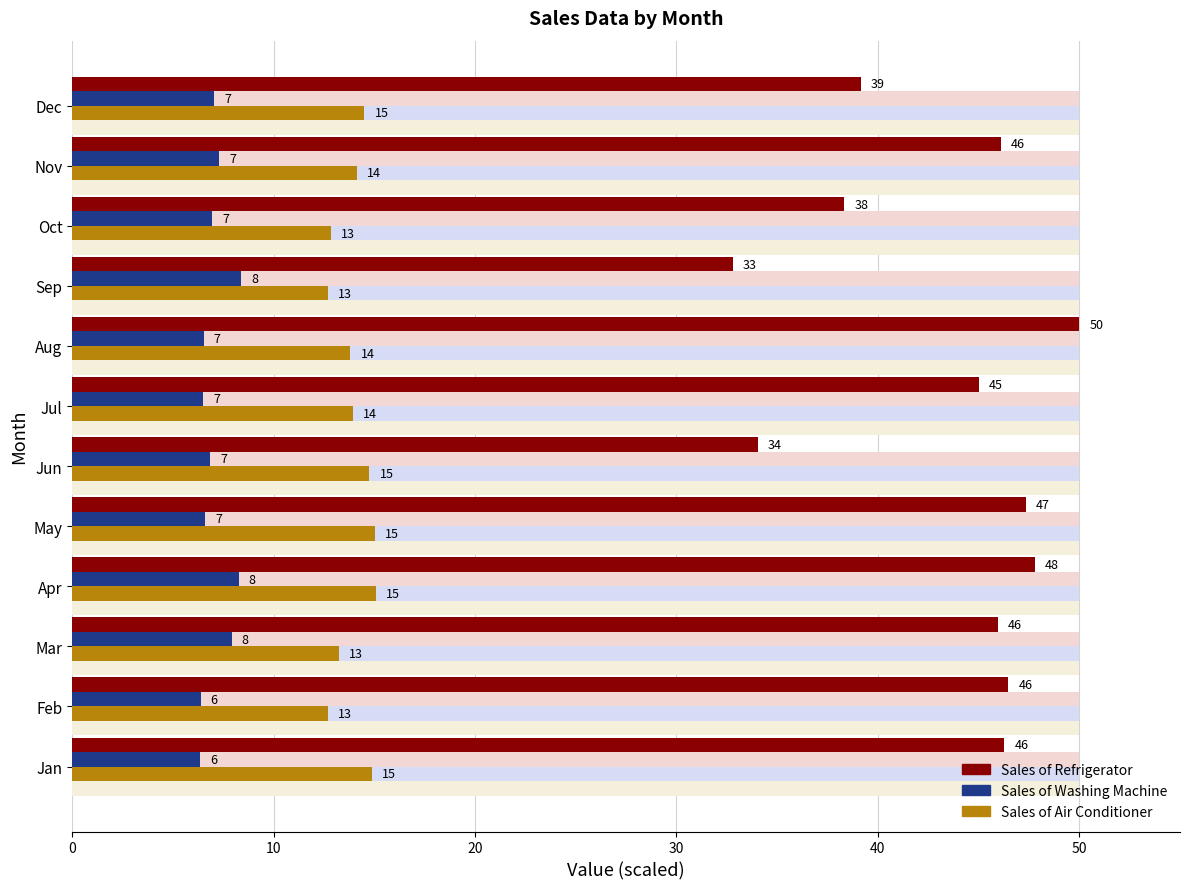

How many categories are shown in the chart?

12